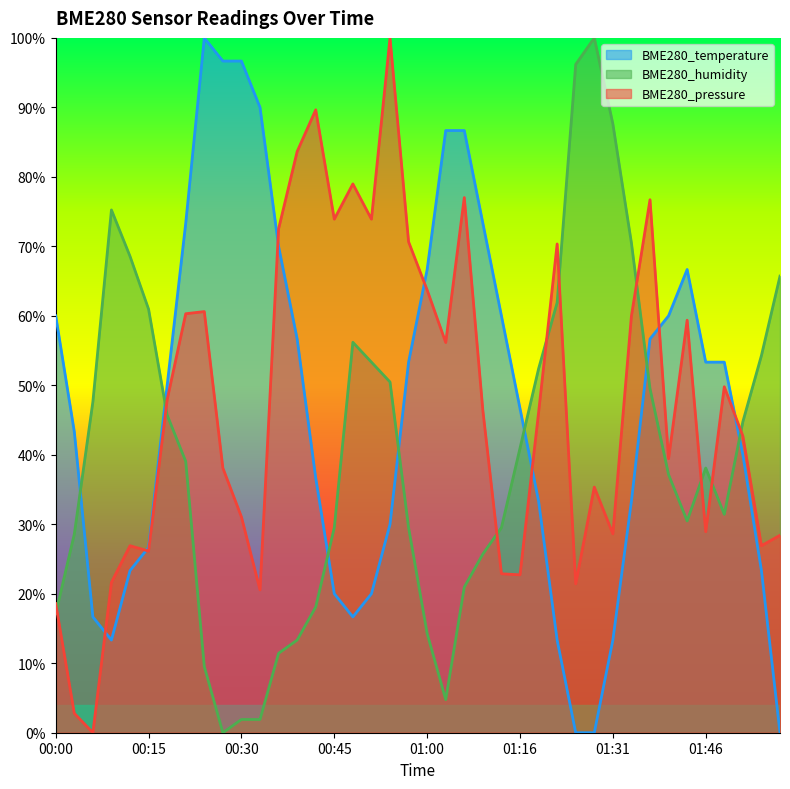

What is the difference between the maximum and second lowest values in the BME280_humidity series?

1.0